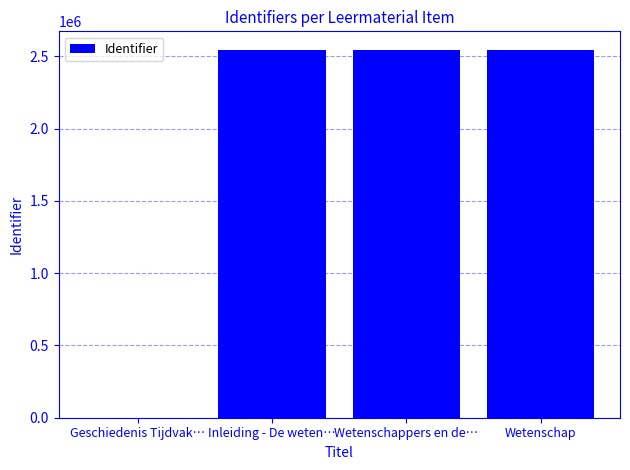

What is the greatest value displayed?

2545901